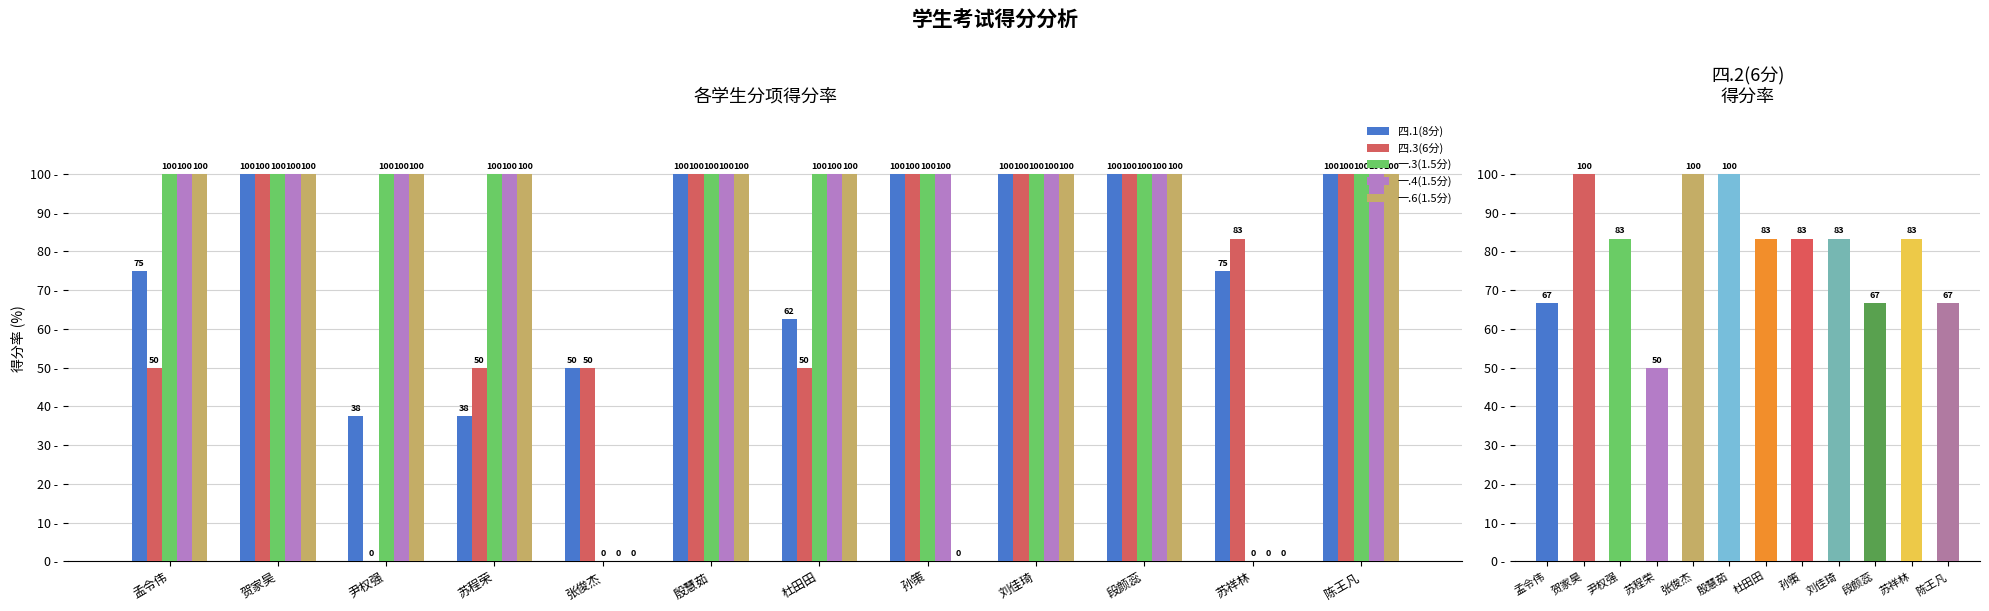

At which category is the sum across all series the highest?

贺家昊